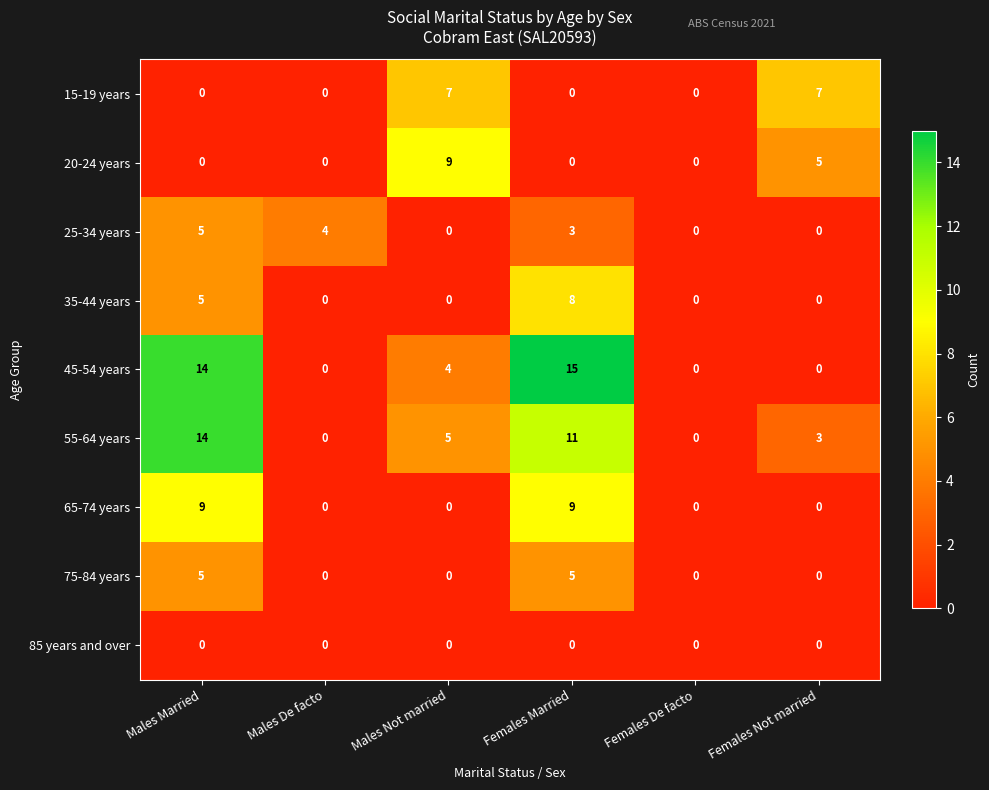

What is the difference between the maximum and second lowest values in the 75-84 years series?

5